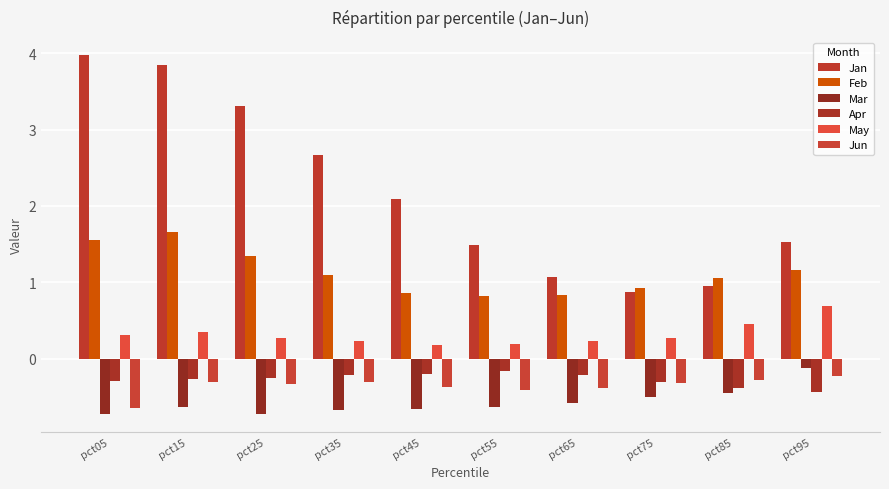

Reading left to right, transcribe all the data shown in this chart.

Jan: 4.0	3.8	3.3	2.7	2.1	1.5	1.1	0.9	1.0	1.5
Feb: 1.6	1.7	1.3	1.1	0.9	0.8	0.8	0.9	1.1	1.2
Mar: -0.7	-0.6	-0.7	-0.7	-0.7	-0.6	-0.6	-0.5	-0.4	-0.1
Apr: -0.3	-0.3	-0.2	-0.2	-0.2	-0.2	-0.2	-0.3	-0.4	-0.4
May: 0.3	0.4	0.3	0.2	0.2	0.2	0.2	0.3	0.5	0.7
Jun: -0.6	-0.3	-0.3	-0.3	-0.4	-0.4	-0.4	-0.3	-0.3	-0.2